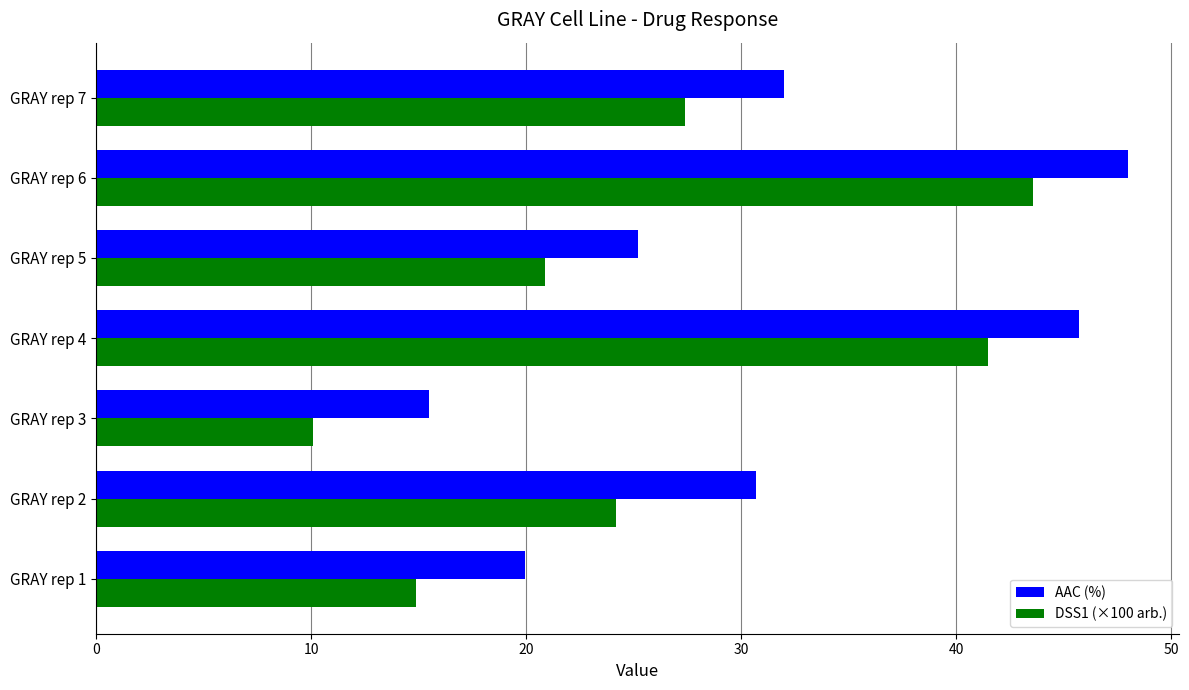

Is the value of AAC (%) at GRAY rep 6 greater than the value of DSS1 (×100 arb.) at GRAY rep 6?

Yes